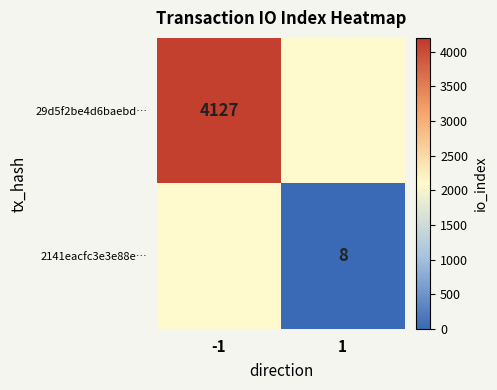

The 2141eacfc3e3e88e… series shows 5 at 1. True or false?

False